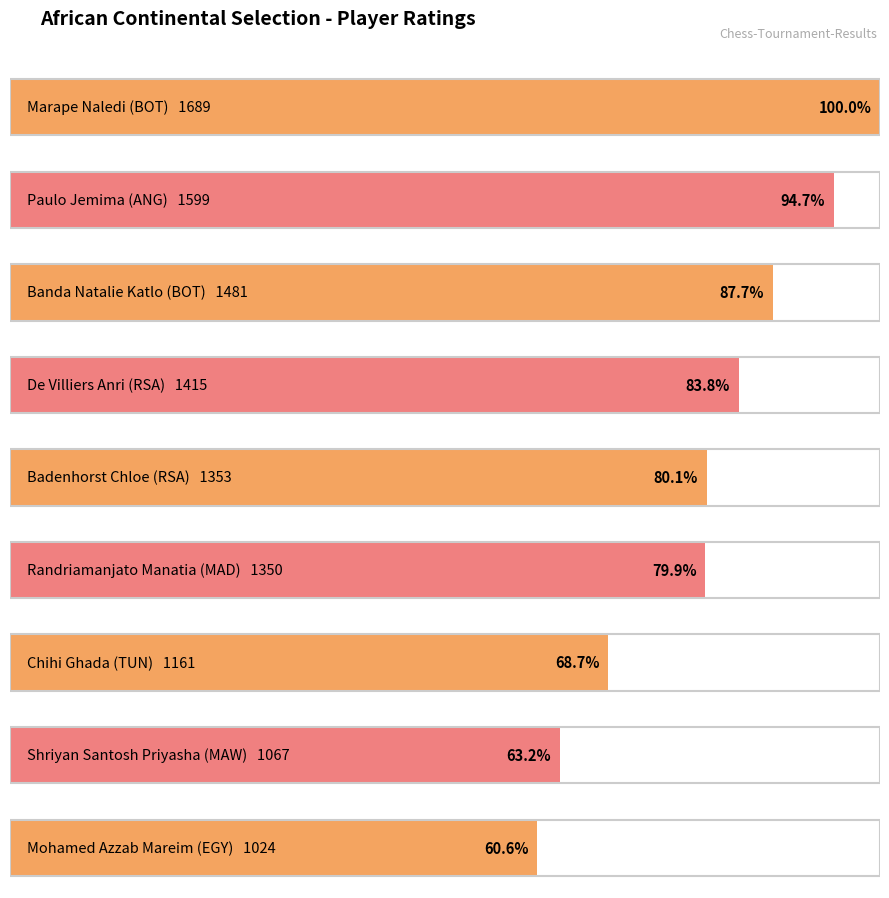

The value at RSA is 1353. True or false?

True